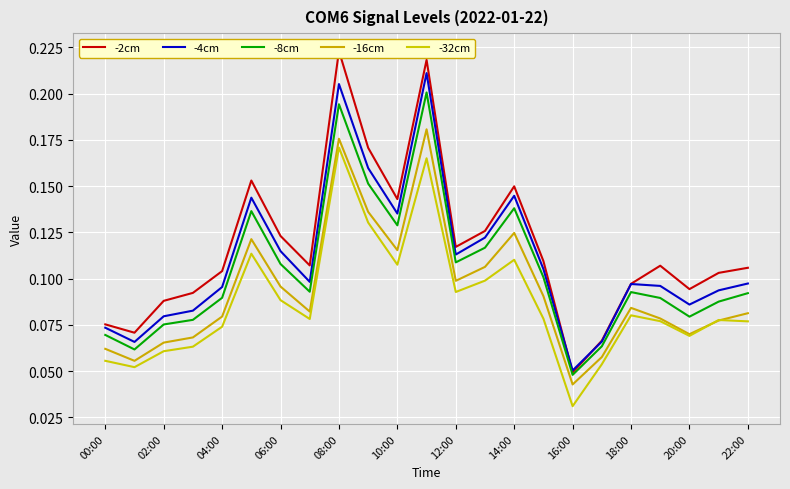

True or false: -2cm has a value of 0.2 at 04:00.

False